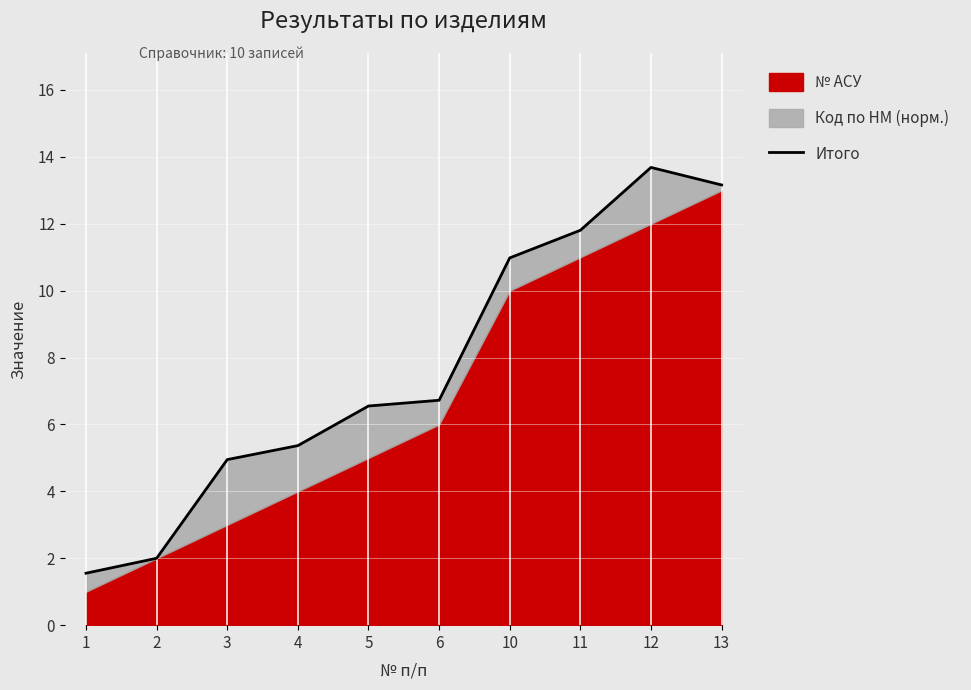

The chart shows a value of 2.9 at 2. True or false?

False